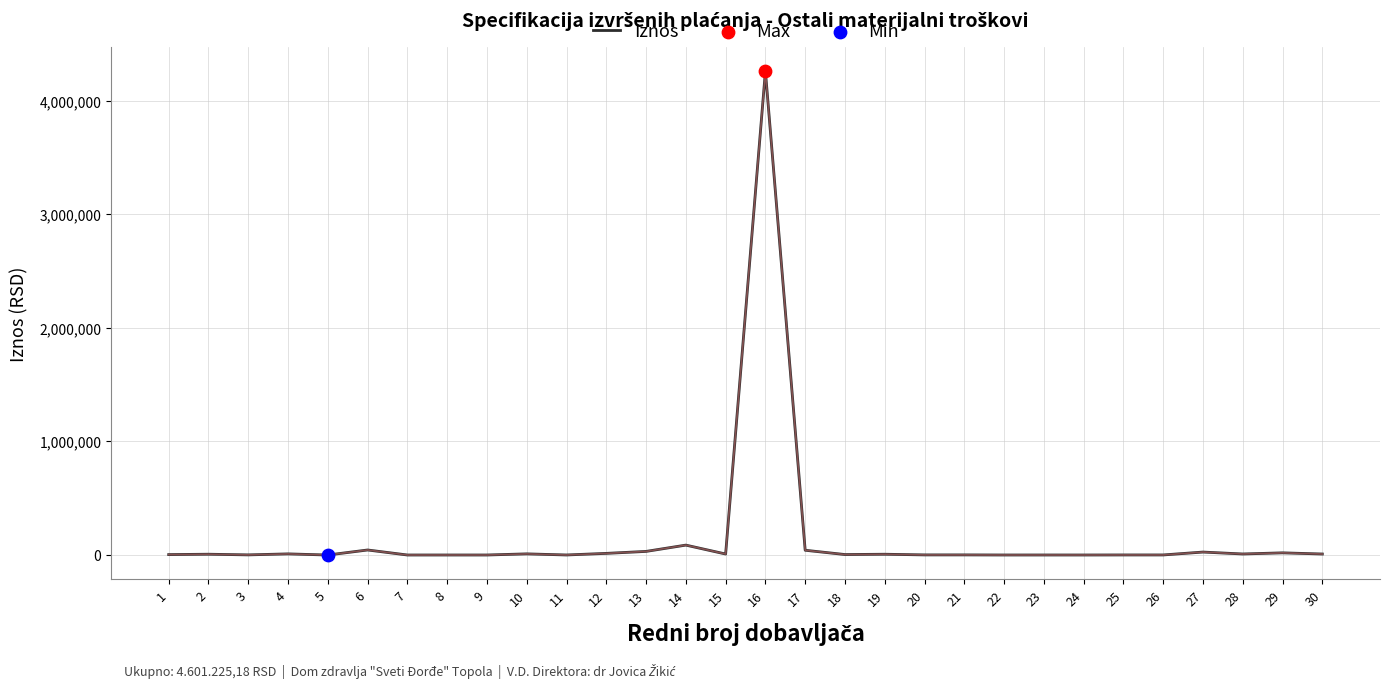

What is the change in value from 4 to 20?

-8907.0